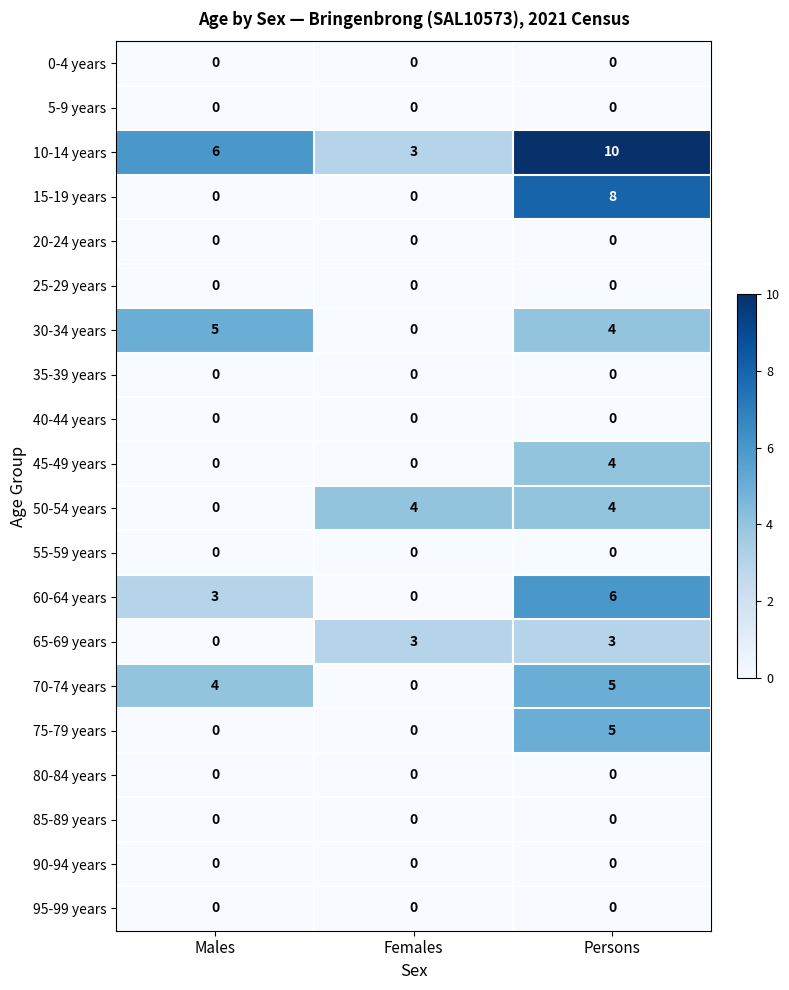

True or false: 50-54 years has a value of 7 at Females.

False